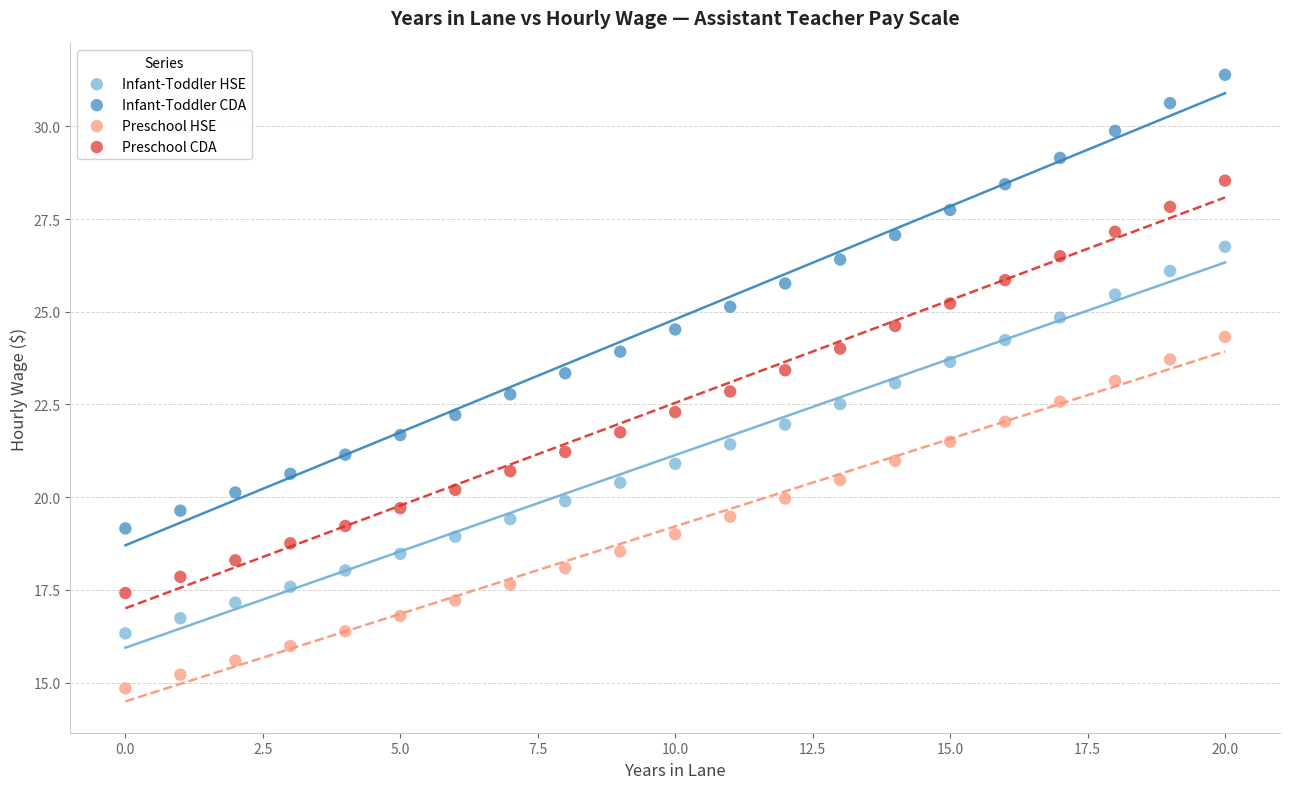

Which series has the largest Y range (max minus min)?

Infant-Toddler CDA